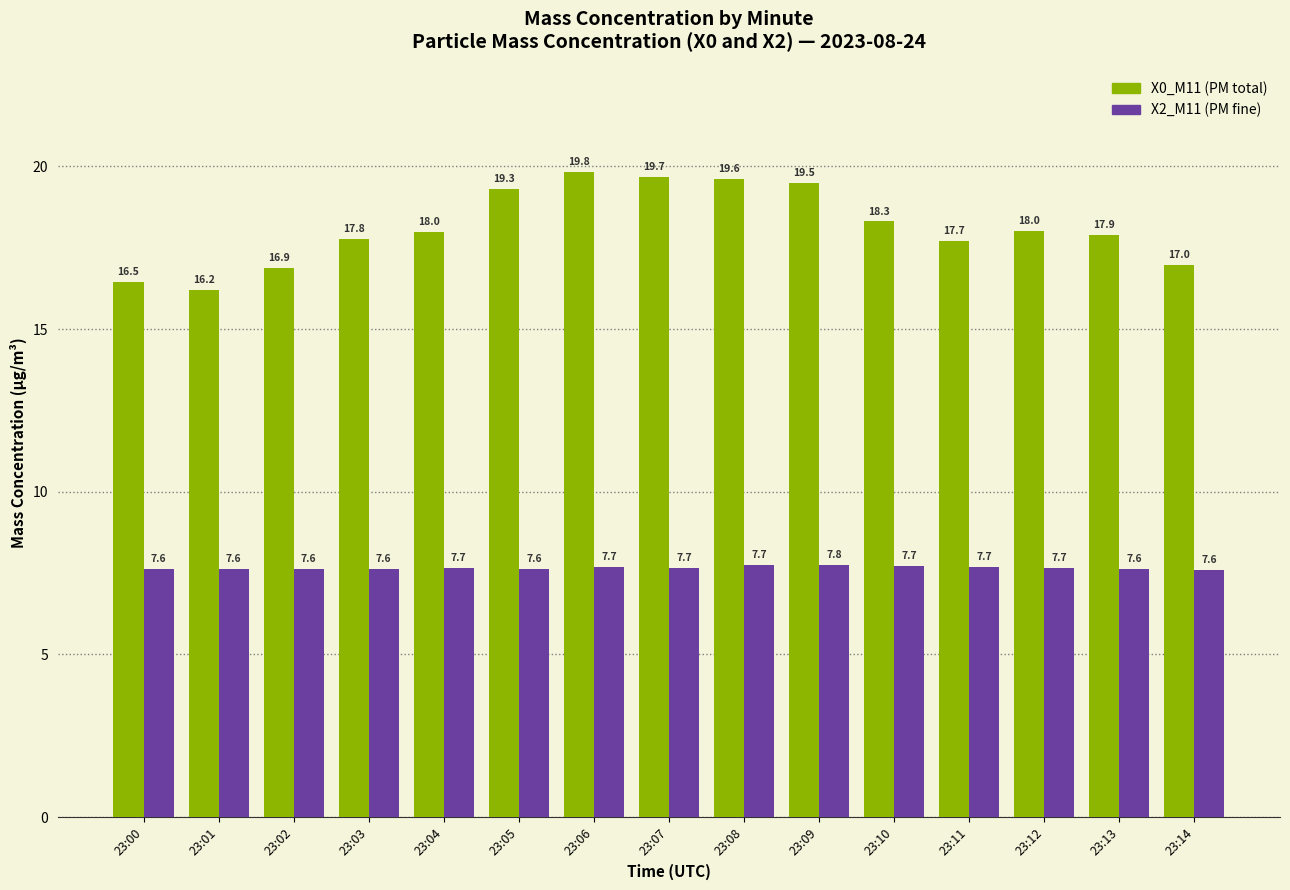

What is the difference between the highest and lowest values at 23:13?

10.3